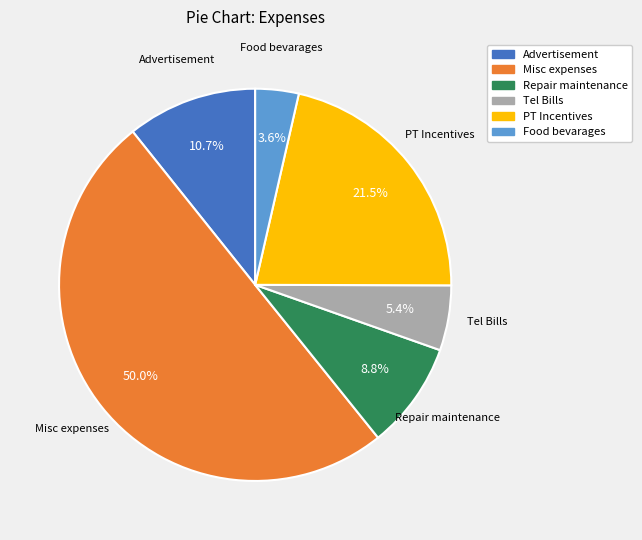

How many slices are in this pie chart?

6